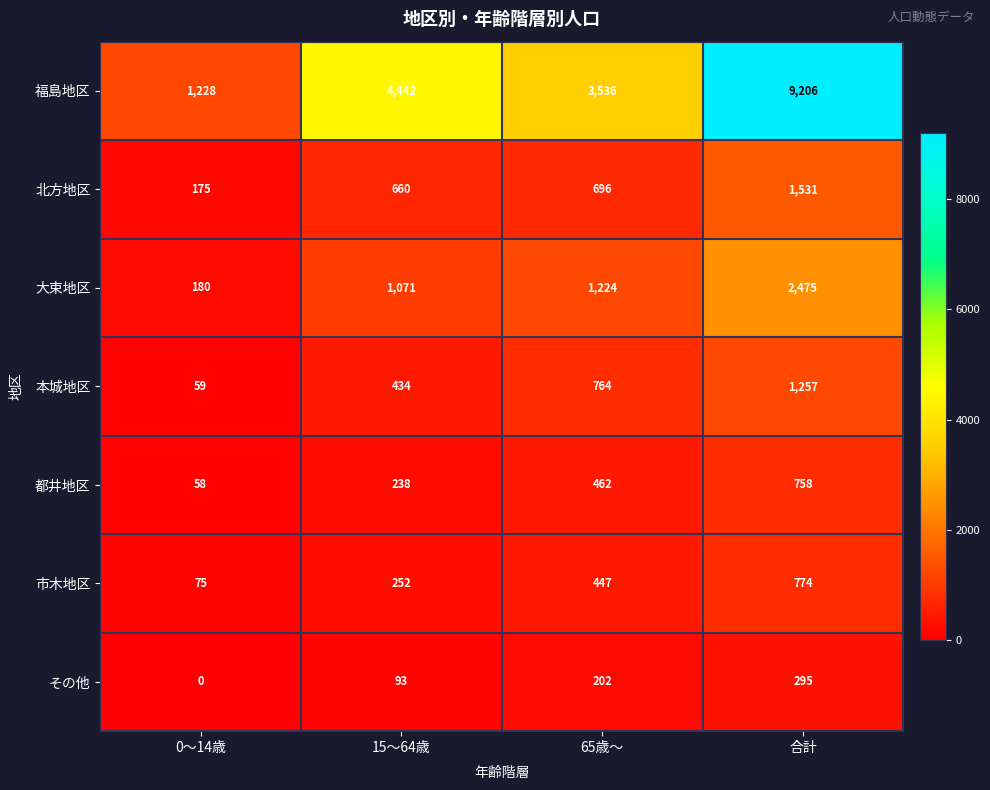

What is the sum of the 市木地区 values at 65歳～ and 15～64歳?

699